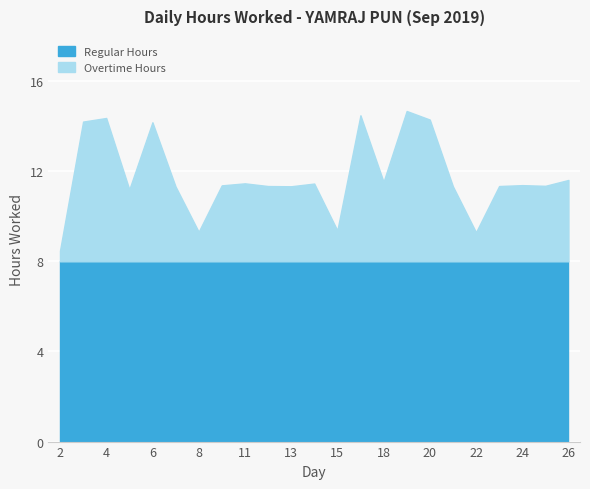

How many points are higher than both their immediate neighbors (excluding endpoints)?

7